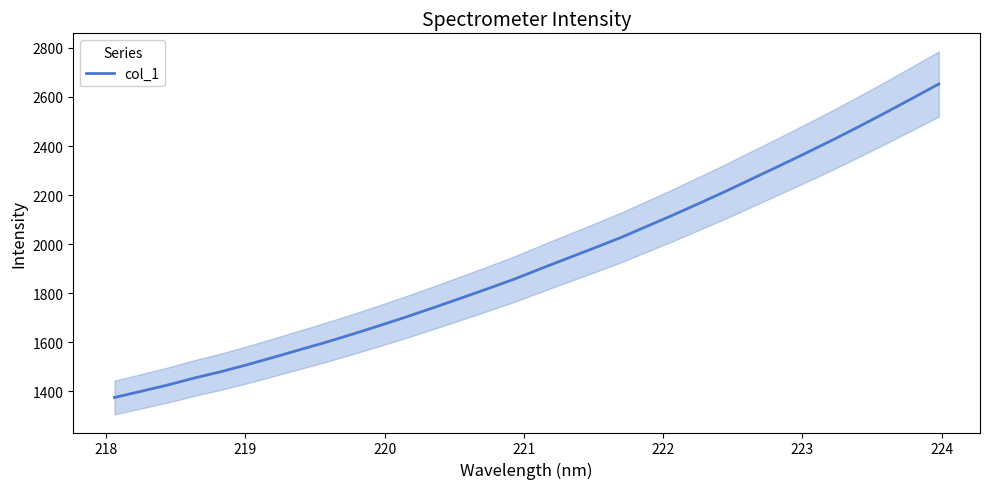

What is the sum of all values?

61635.2